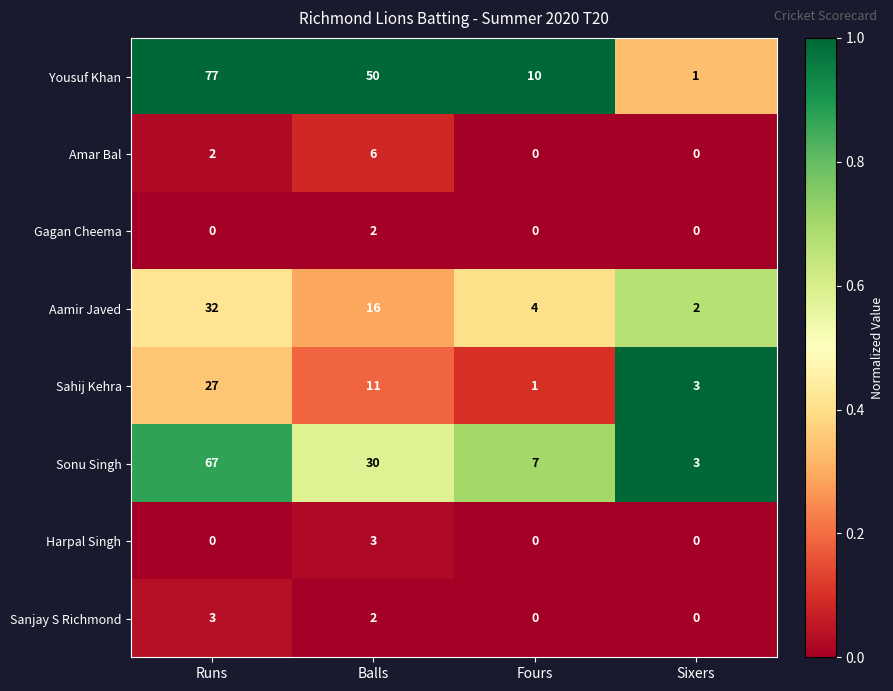

Read the Yousuf Khan value at Runs, to the nearest 10.

80